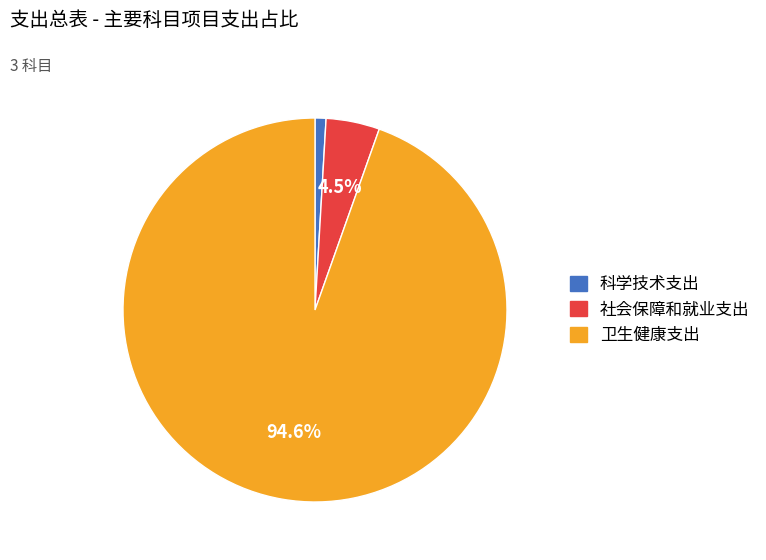

Rank the categories by value from highest to lowest.

卫生健康支出, 社会保障和就业支出, 科学技术支出